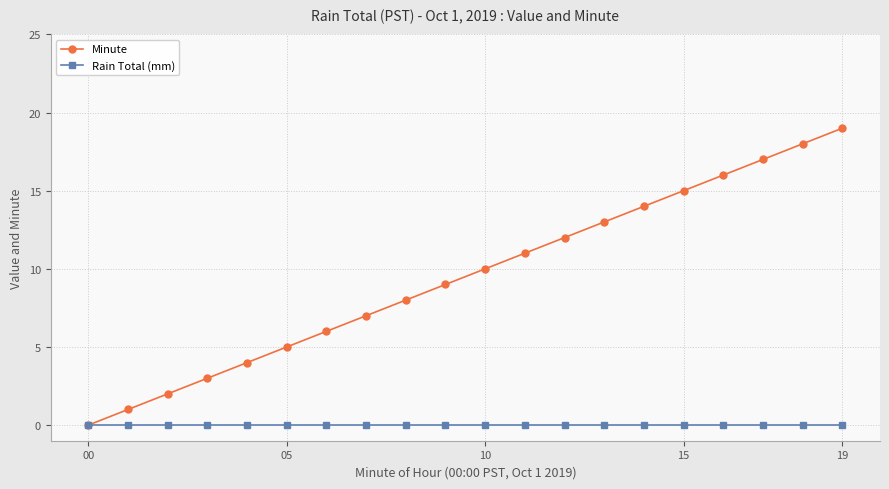

True or false: Minute has more than 0 interior local peaks.

False